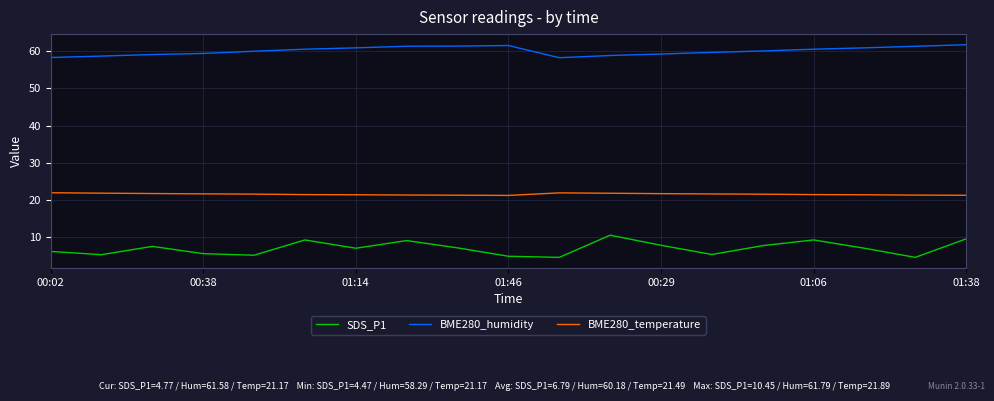

Which series has the largest range (max minus min)?

SDS_P1